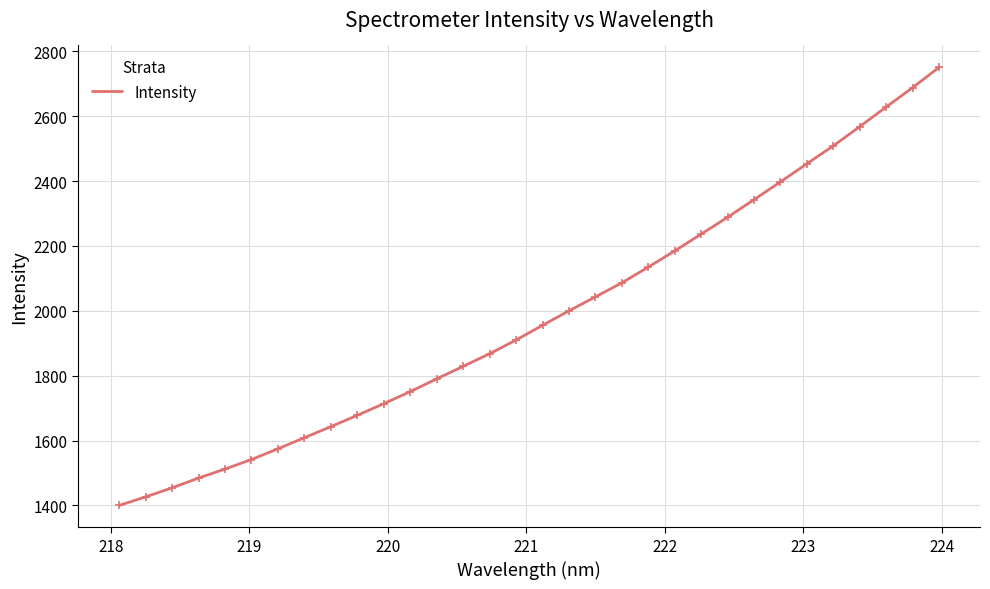

What is the greatest value displayed?

2750.8